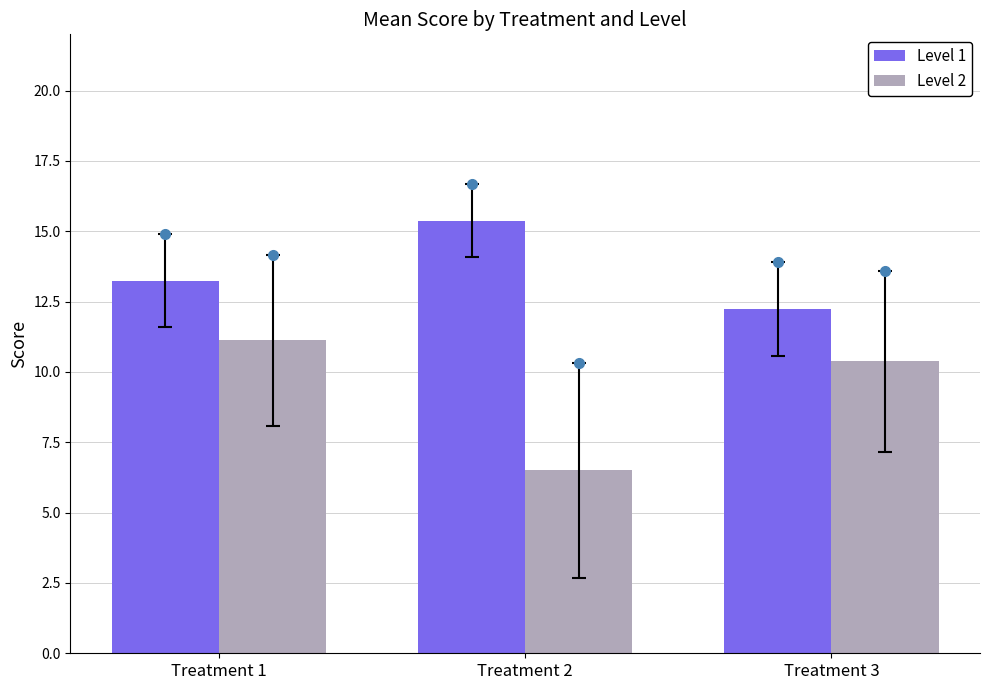

Which series has the largest total across all categories?

Level 1